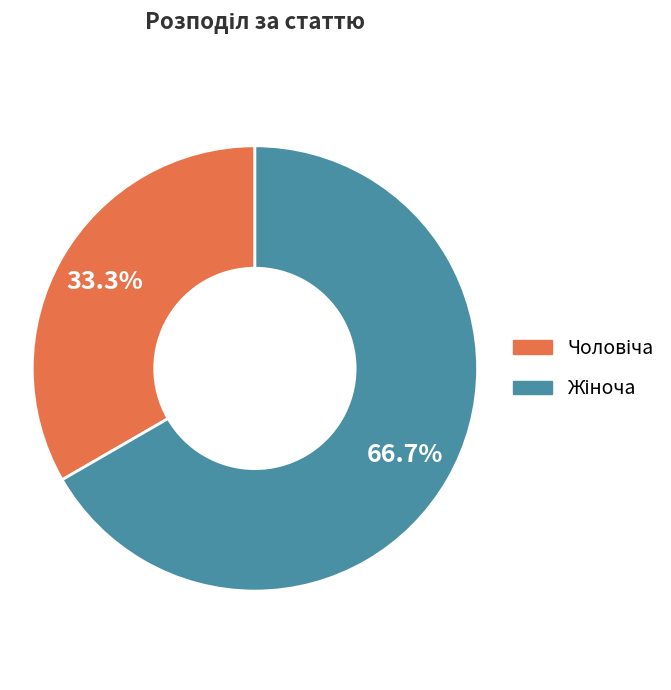

Does any single category account for the majority?

Yes